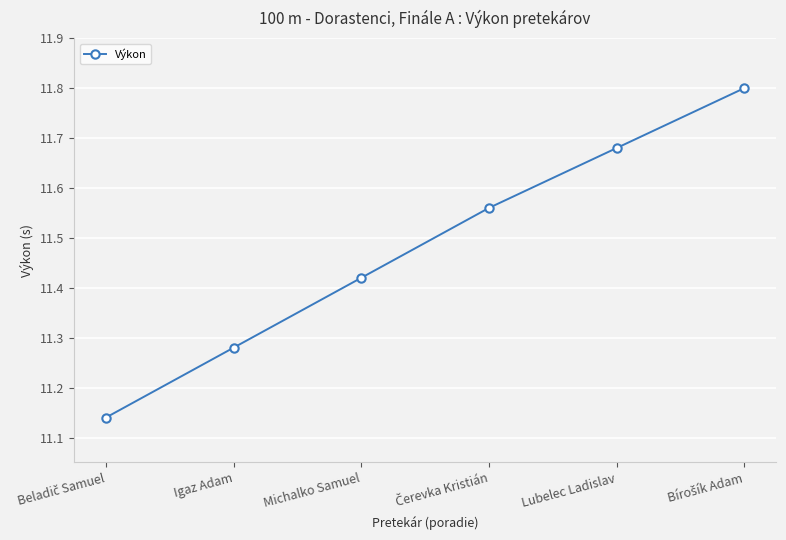

What is the sum of all values?

68.9